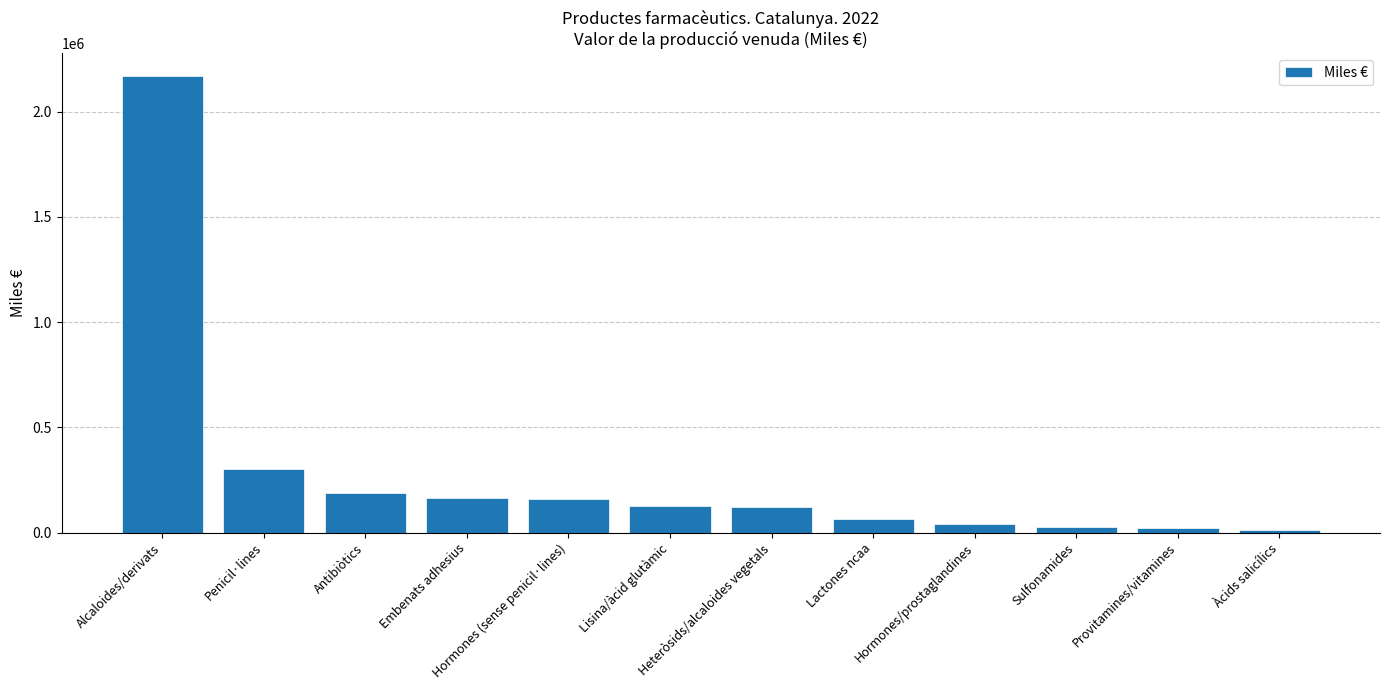

What is the label of the 8th bar from the left?

Lactones ncaa